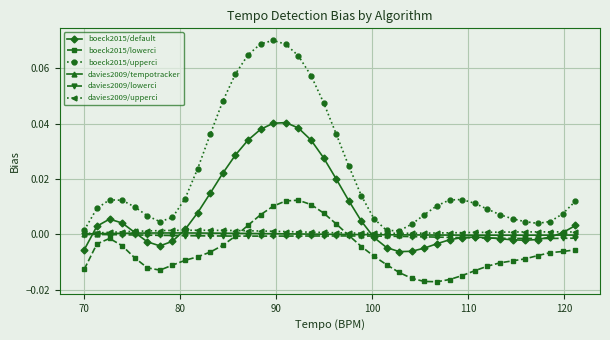

Which series has the largest total across all categories?

boeck2015/upperci